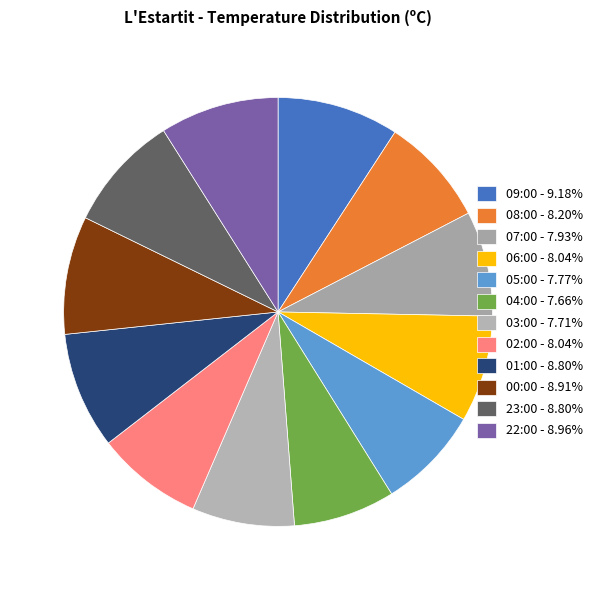

Which slice is the smallest?

04:00